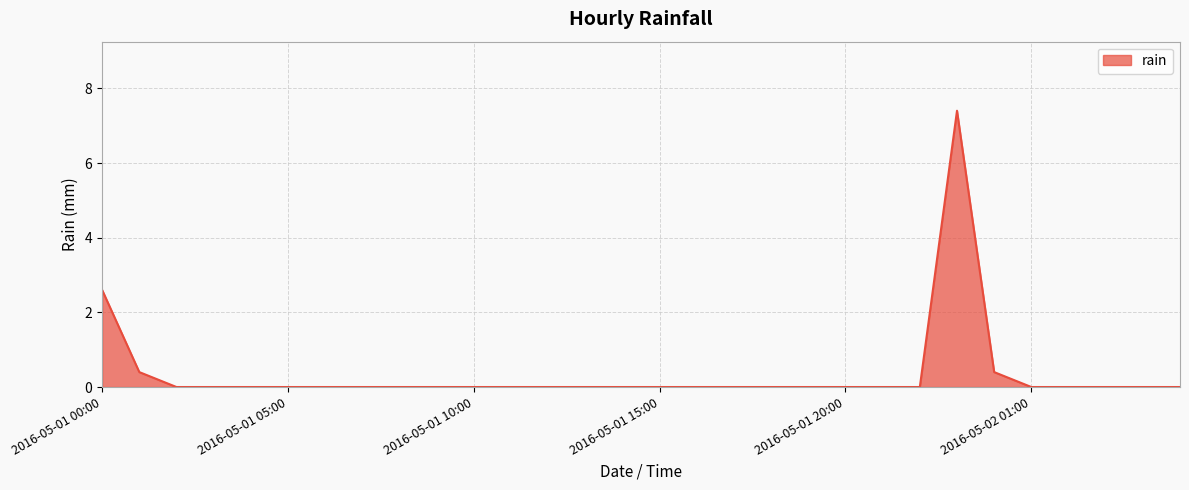

What is the sum of all values?

10.8